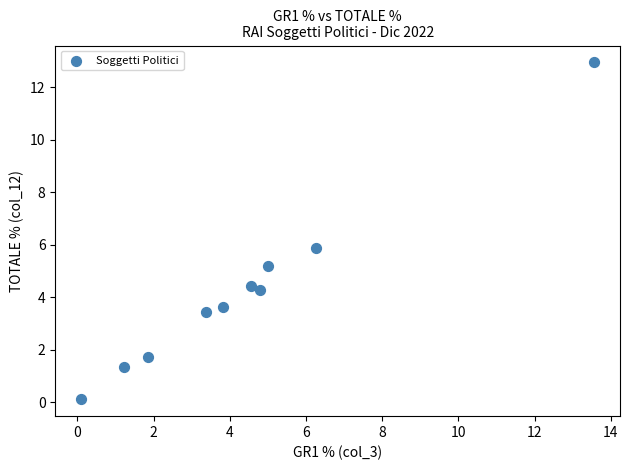

What is the average Y value?

4.3